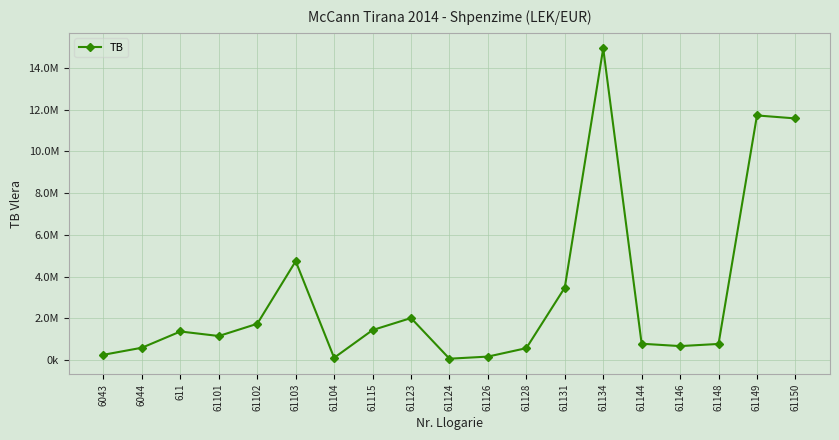

Reading left to right, what are all the values shown in this chart?

6043=250227.1	6044=588118.9	611=1366068.5	61101=1149043.7	61102=1735151.5	61103=4735066.9	61104=105900.0	61115=1434003.2	61123=2010362.2	61124=61813.2	61126=163090.0	61128=567460.5	61131=3465988.5	61134=14931158.8	61144=779642.1	61146=666085.5	61148=769080.9	61149=11717876.6	61150=11574631.1